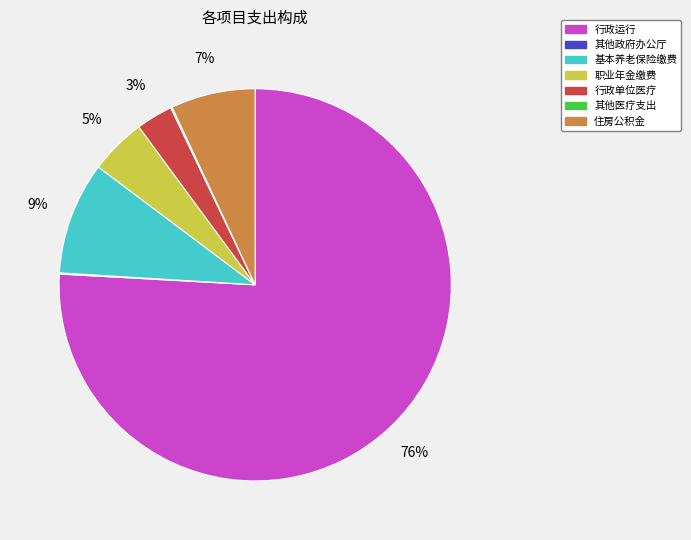

To the nearest percent, what is the difference between the largest and smallest slice percentages?

76%